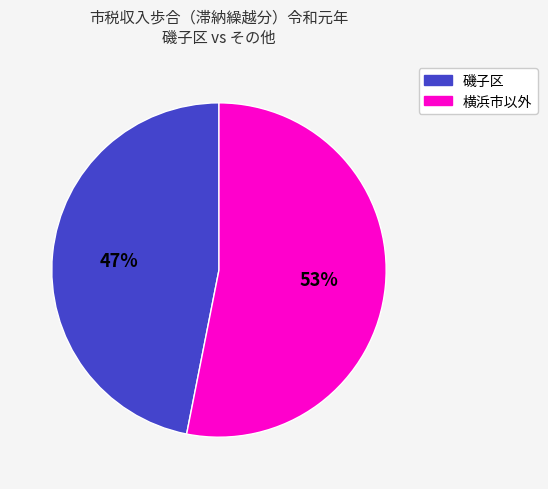

To the nearest percent, what is the average slice percentage?

50%